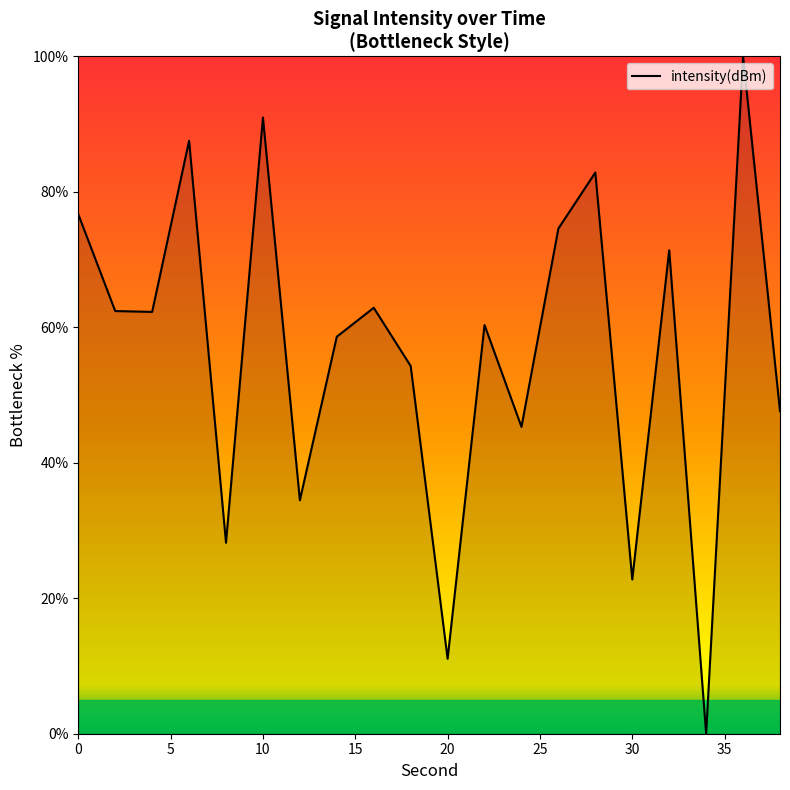

What is the greatest value displayed?

100.0